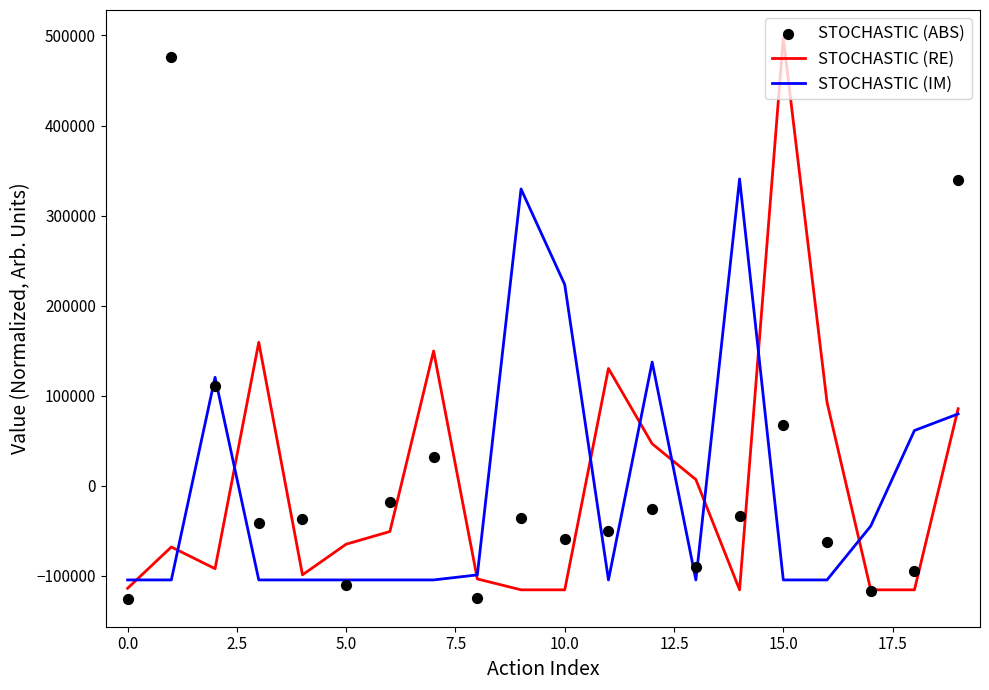

Which series reaches the minimum Y coordinate?

STOCHASTIC (ABS)